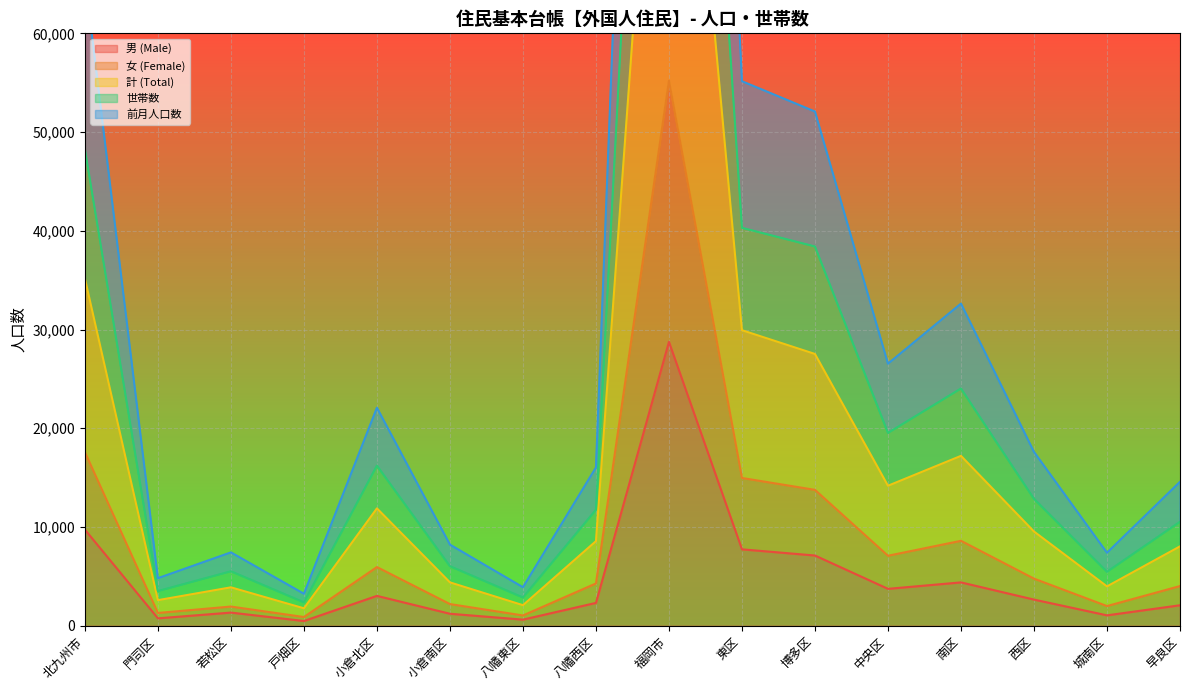

True or false: 計 (Total) has a value of 996 at 八幡東区.

False